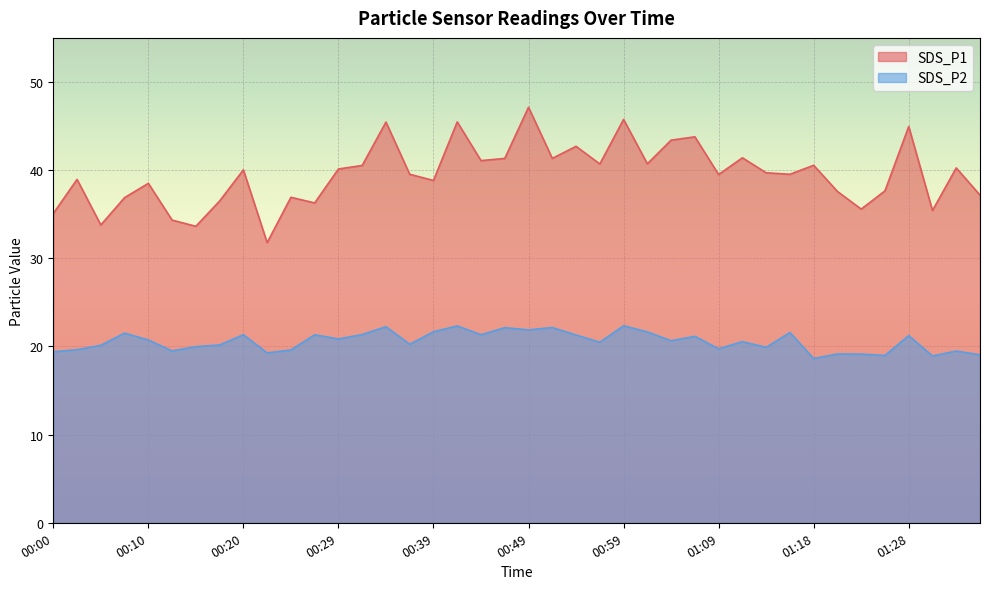

At which label does SDS_P1 reach its minimum?

00:22